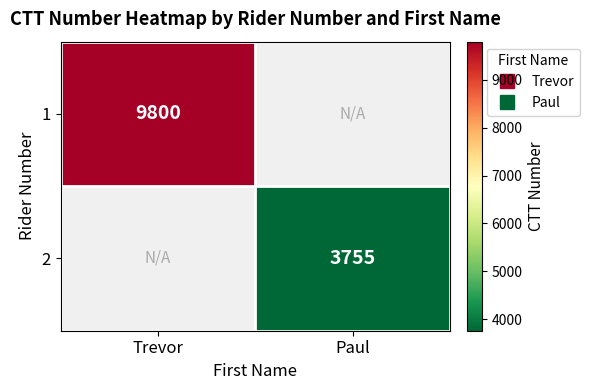

Rank the categories by 2 value from highest to lowest.

Trevor, Paul